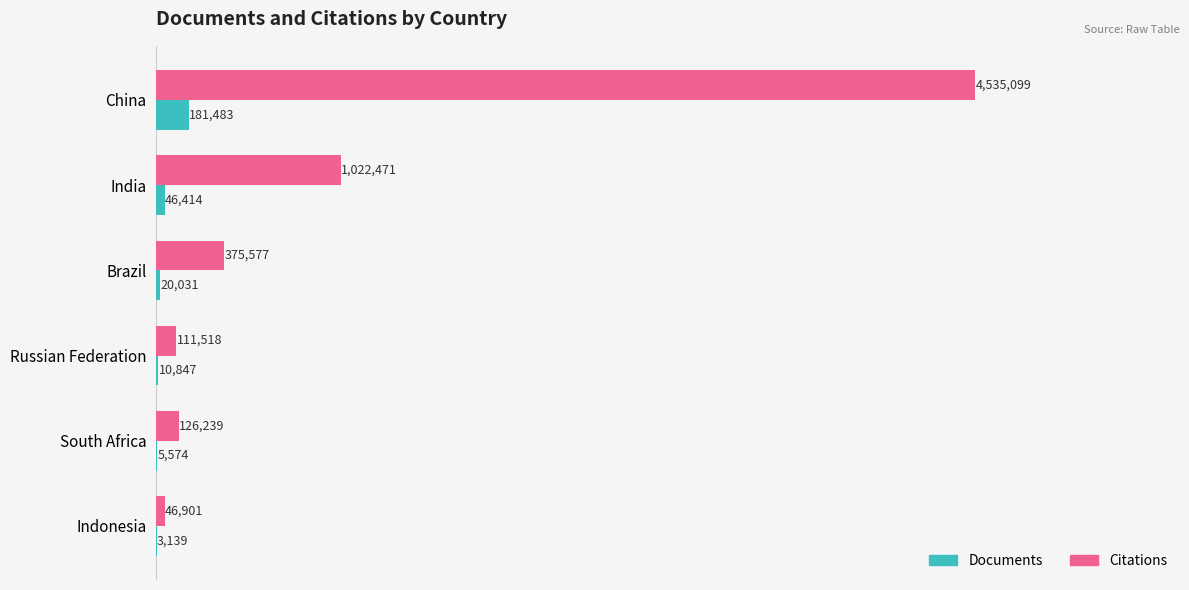

Which series has the largest total across all categories?

Citations